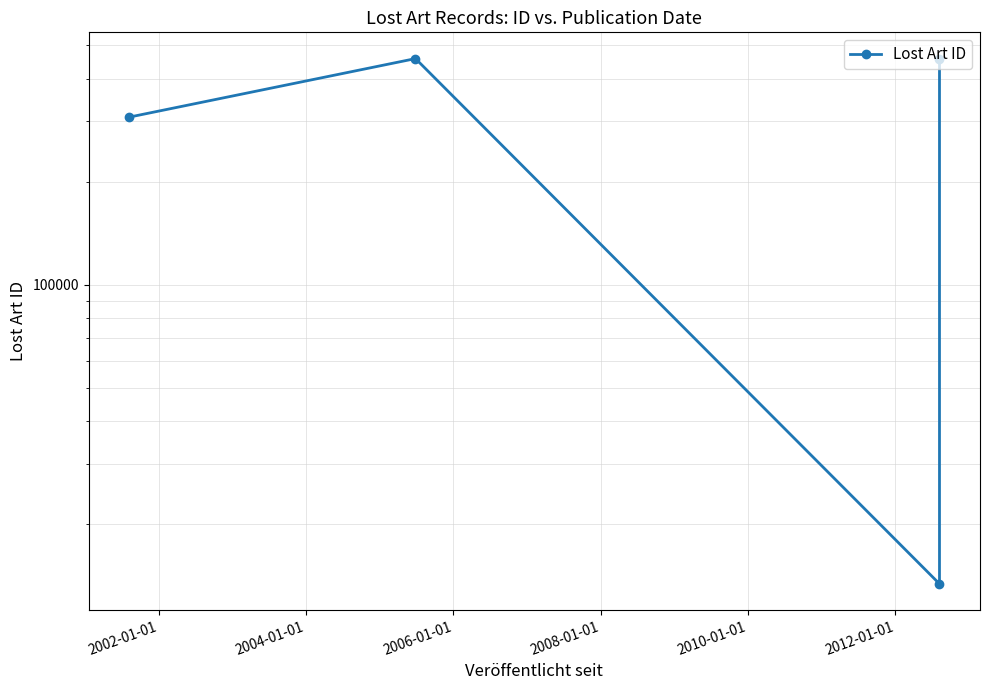

What is the sum of all values?

1237175